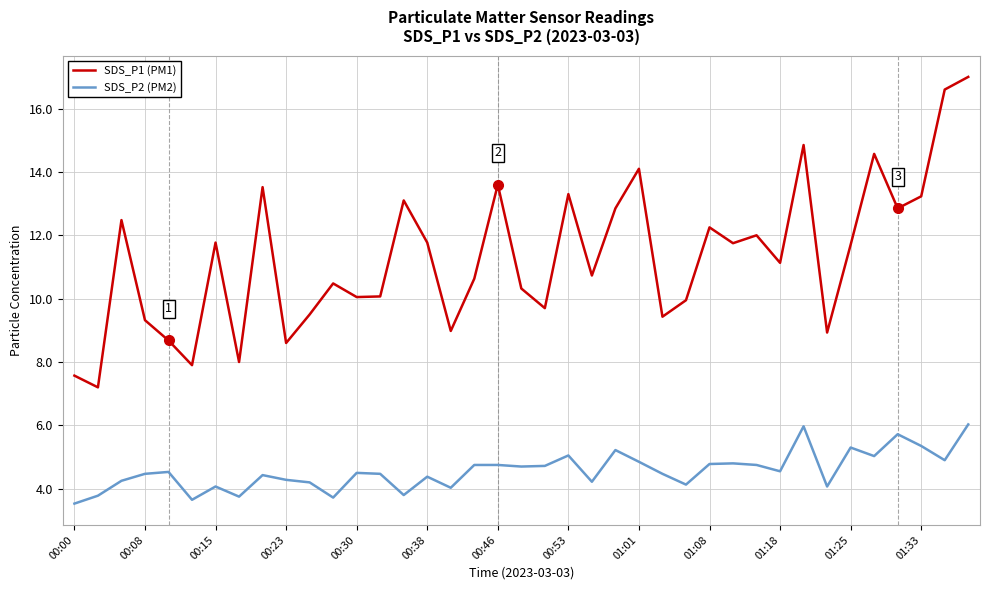

How many values in the SDS_P1 (PM1) series exceed 11?

20